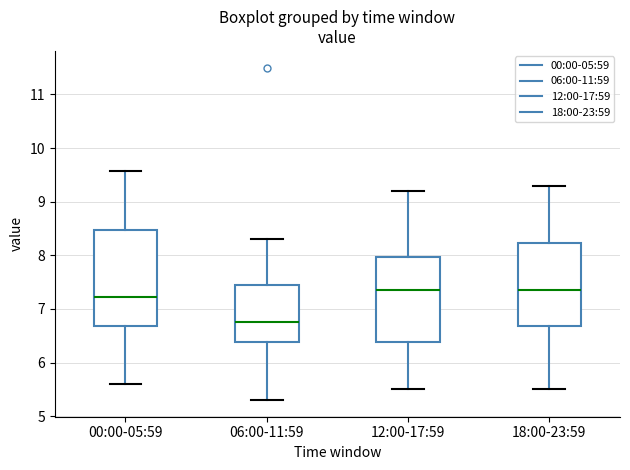

Reading left to right, read every box against the y-axis: the position of its median line, the range the box covers, and the ends of its whiskers. The values are not printed on the chart, so give them approximately, as read against the axis.

00:00-05:59: median 7.2, box 6.7 to 8.5, whiskers 5.6 to 9.6
06:00-11:59: median 6.8, box 6.4 to 7.5, whiskers 5.3 to 8.3
12:00-17:59: median 7.4, box 6.4 to 8.0, whiskers 5.5 to 9.2
18:00-23:59: median 7.4, box 6.7 to 8.2, whiskers 5.5 to 9.3